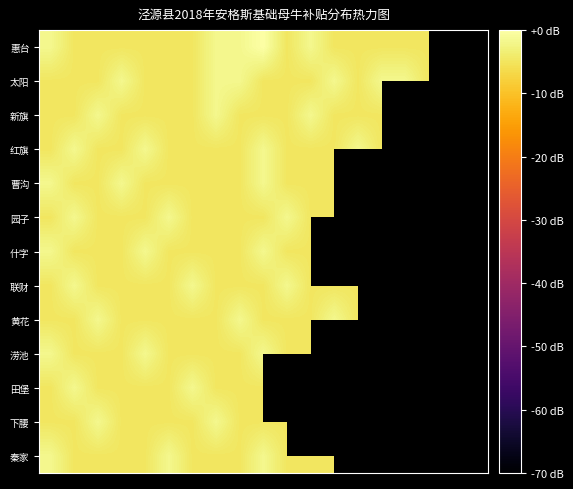

What is the spread (max minus min) of values at 0?

3.0